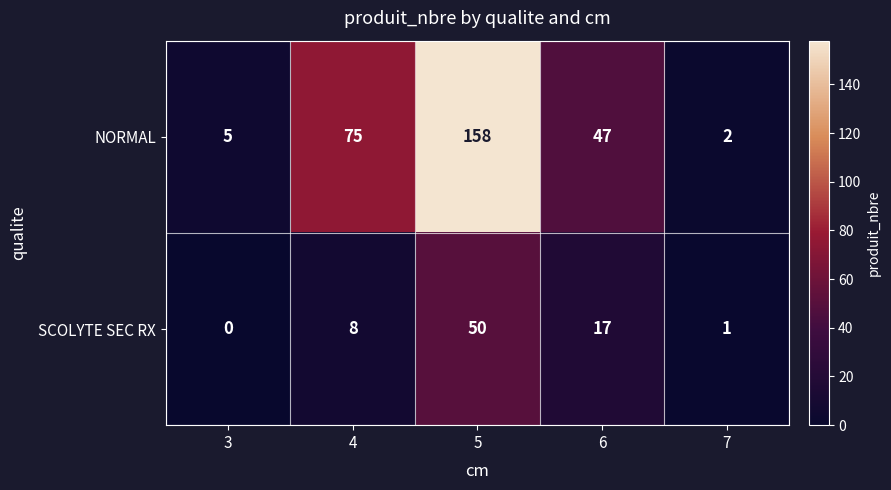

Rank the series by their average value, from highest to lowest.

NORMAL, SCOLYTE SEC RX